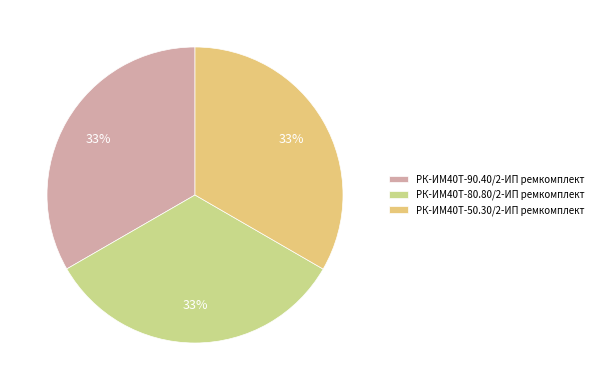

The РК-ИМ40T-80.80/2-ИП ремкомплект slice represents 33% of the pie. True or false?

True